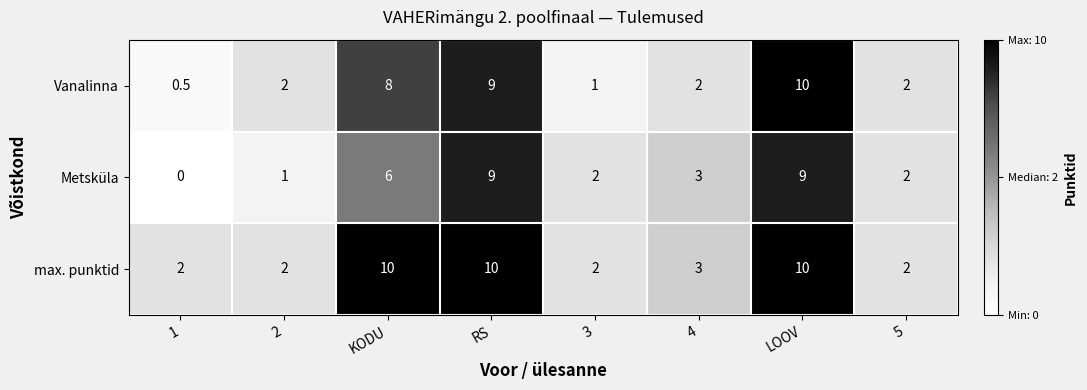

At which label does max. punktid first exceed 3?

KODU